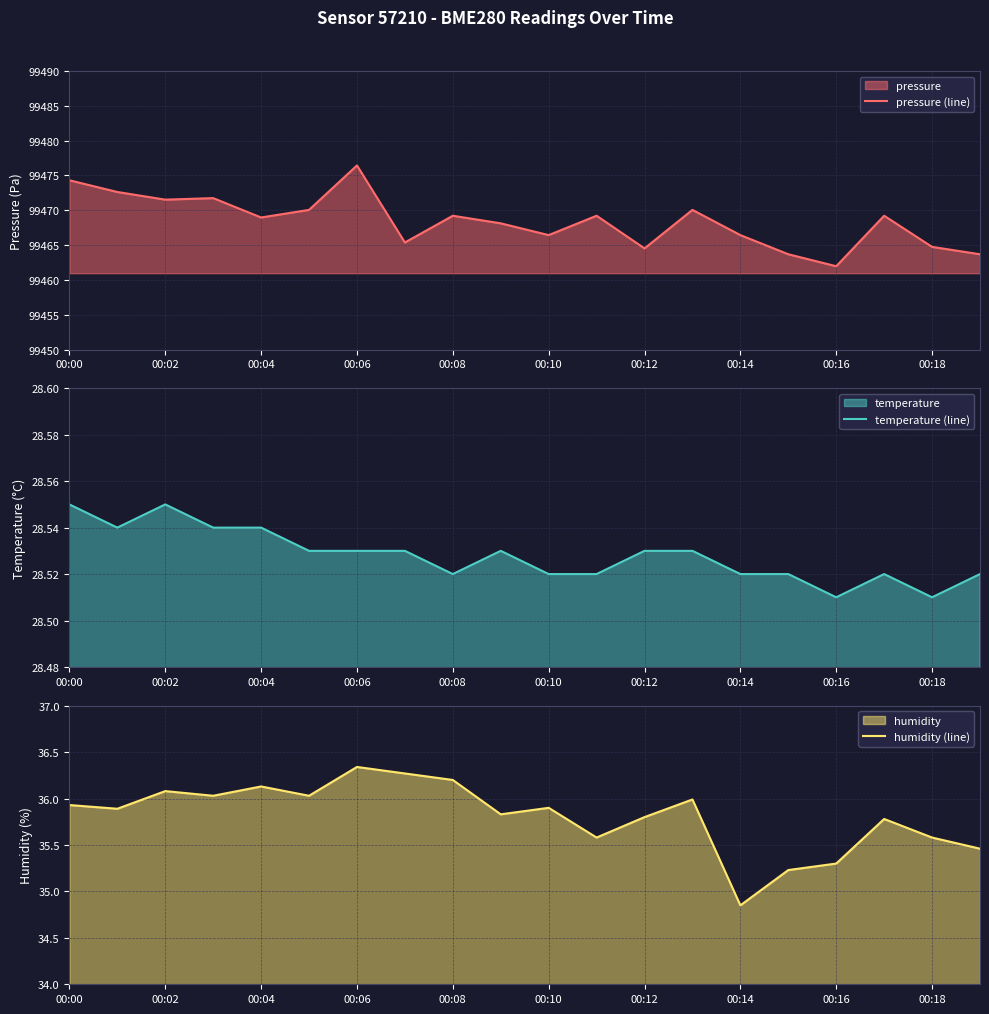

Which category has the lowest value in the humidity (line) series?

00:14